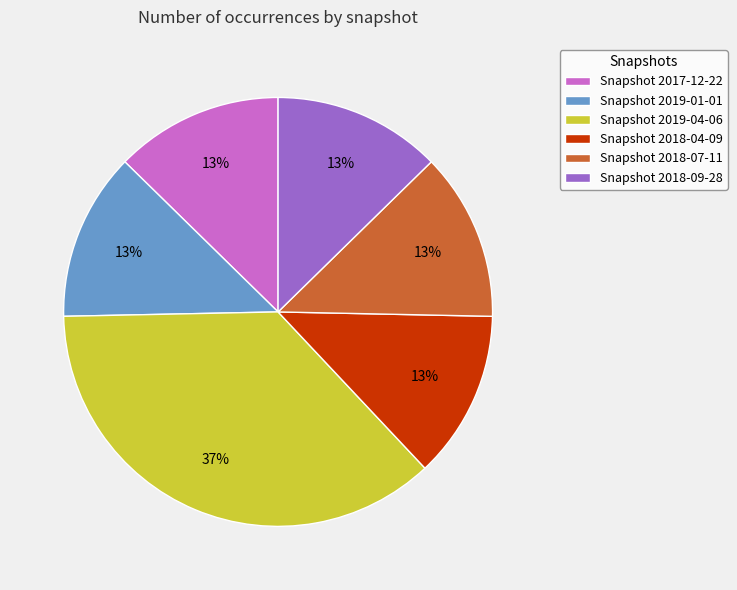

Which slice is the largest?

Snapshot 2019-04-06